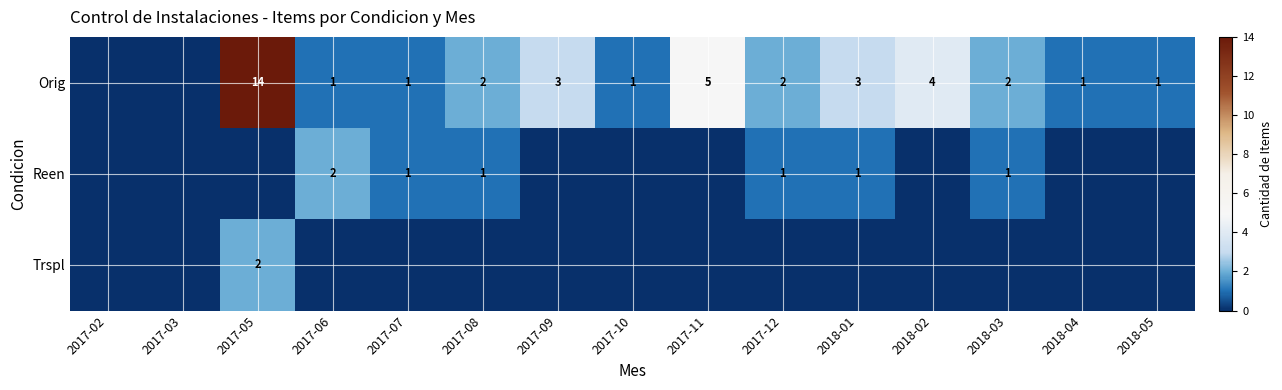

Is it true that Orig equals 0 at 2018-05?

False